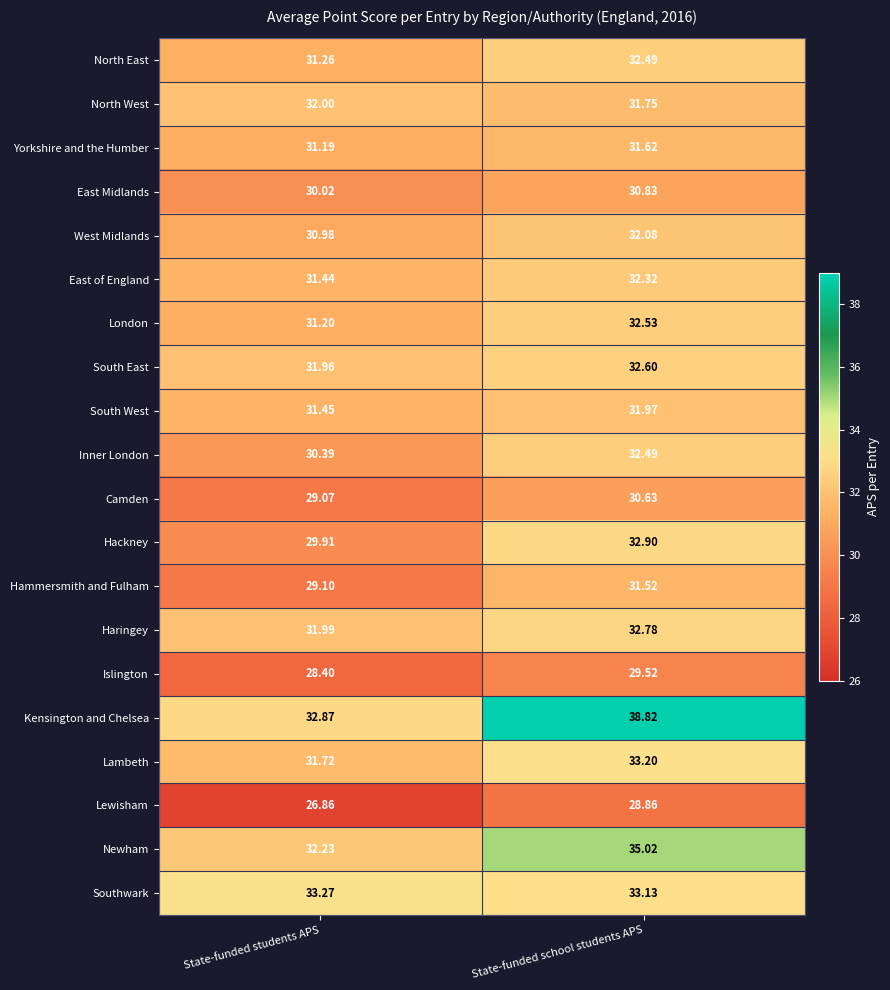

At which label does Islington first exceed 29?

State-funded school students APS